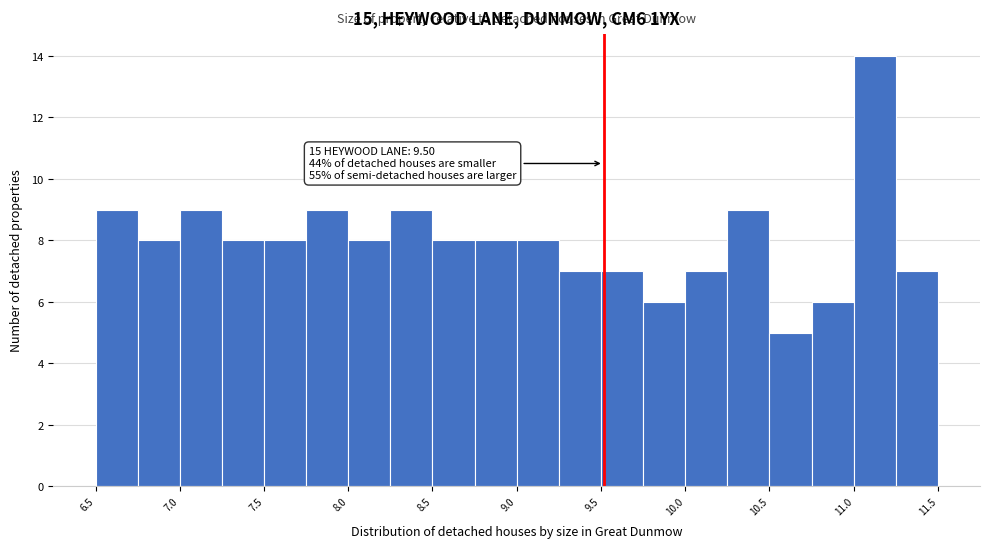

Read against the x-axis, roughly where is the centre of the tallest bar?

11.1